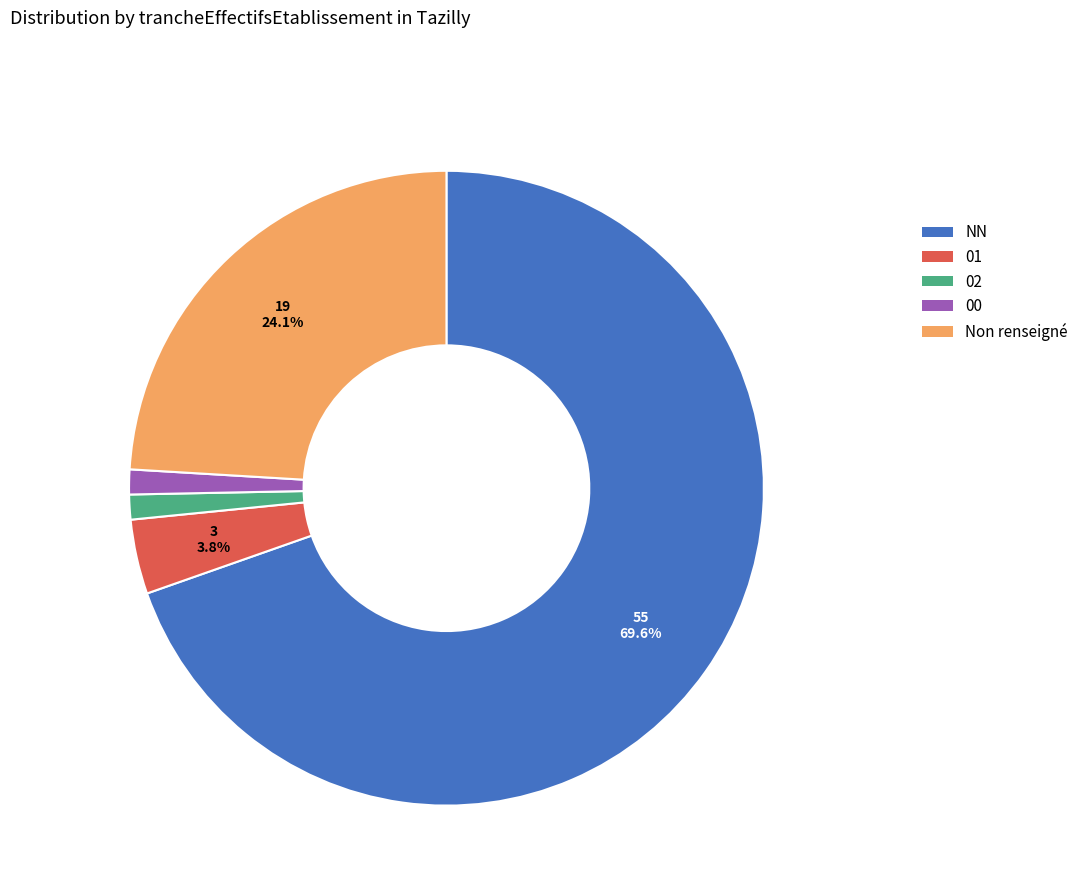

Does any single category account for the majority?

Yes